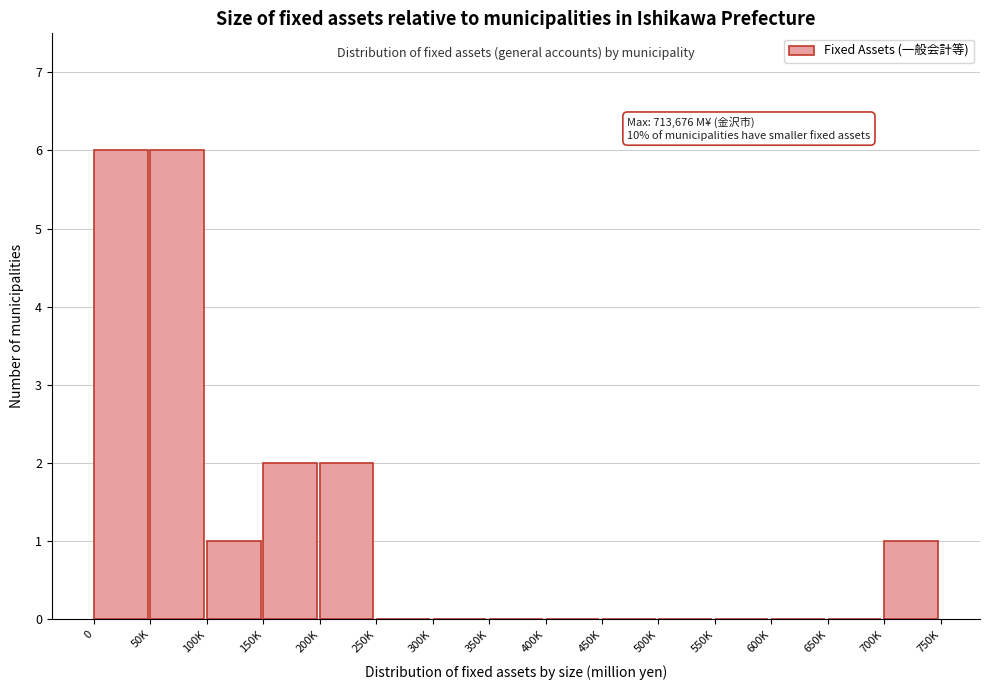

Reading left to right, what are all the values shown in this chart?

0=6	50K=6	100K=1	150K=2	200K=2	250K=0	300K=0	350K=0	400K=0	450K=0	500K=0	550K=0	600K=0	650K=0	700K=1